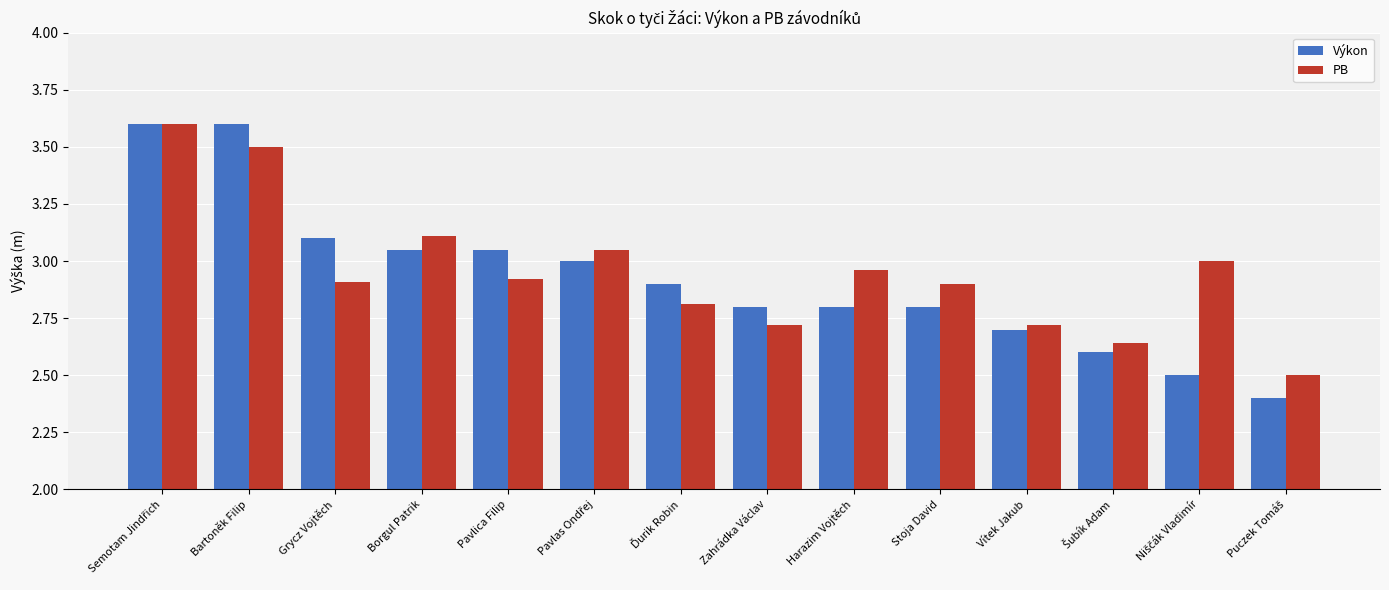

What is the approximate value of Výkon at Zahrádka Václav?

2.8